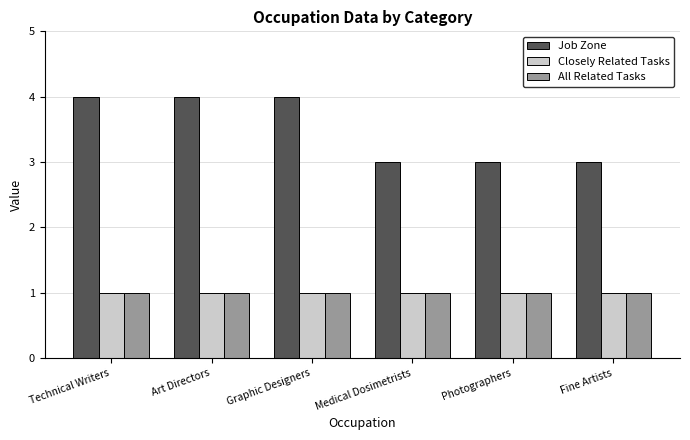

What are all the series names shown in the legend?

Job Zone, Closely Related Tasks, All Related Tasks